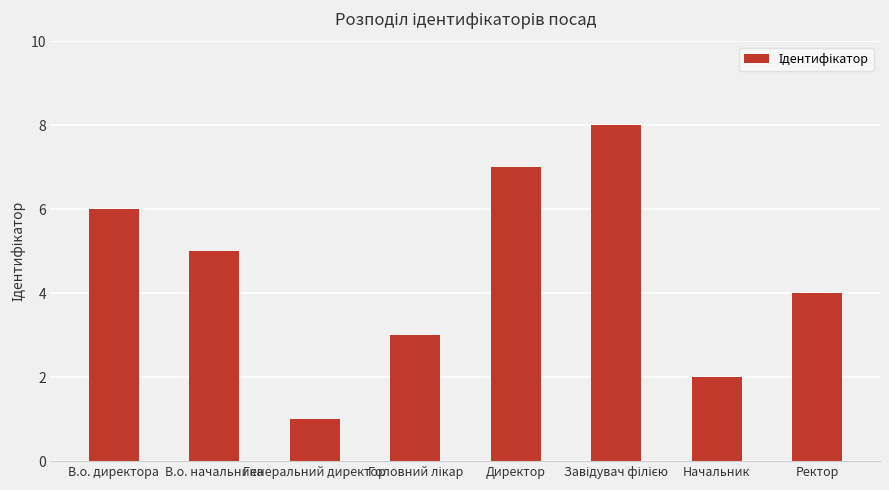

Which label corresponds to the smallest value in the chart?

Генеральний директор